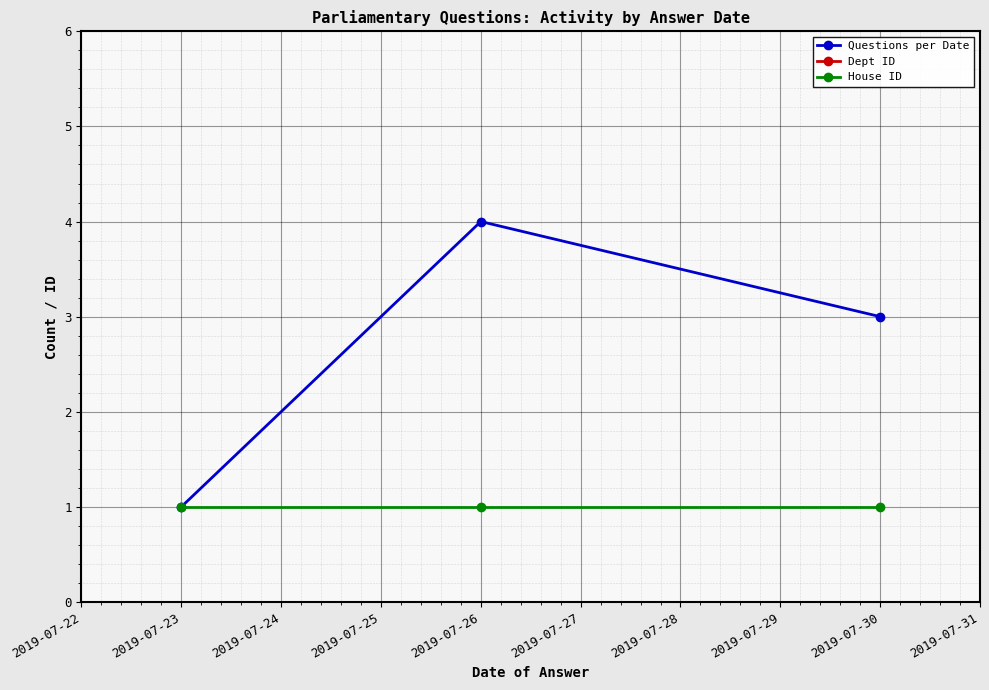

Does the chart display data point markers on the line(s)?

Yes